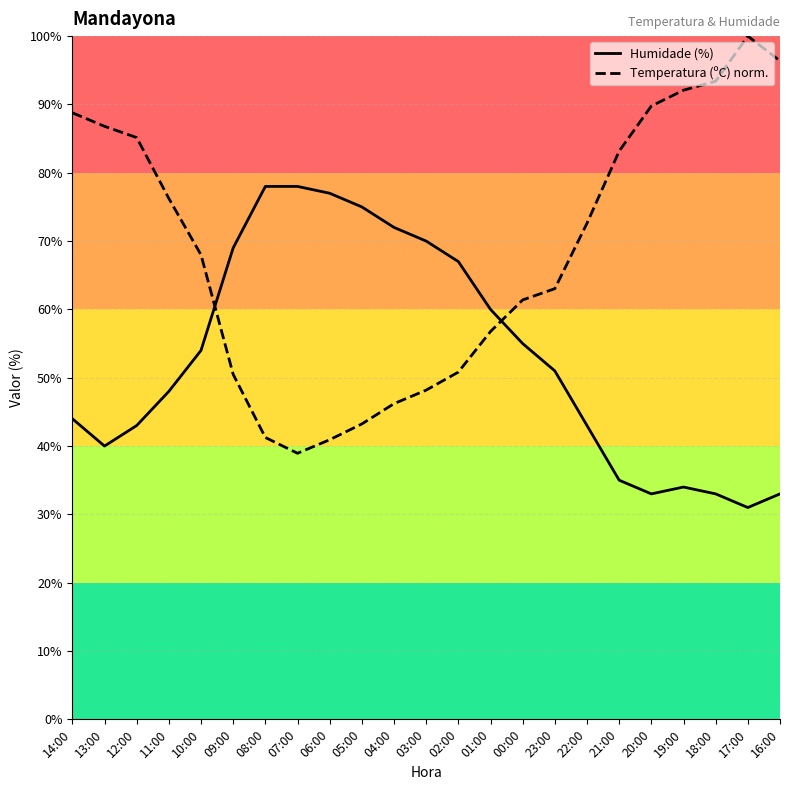

True or false: Temperatura (ºC) norm. and Humidade (%) cross at least once.

True